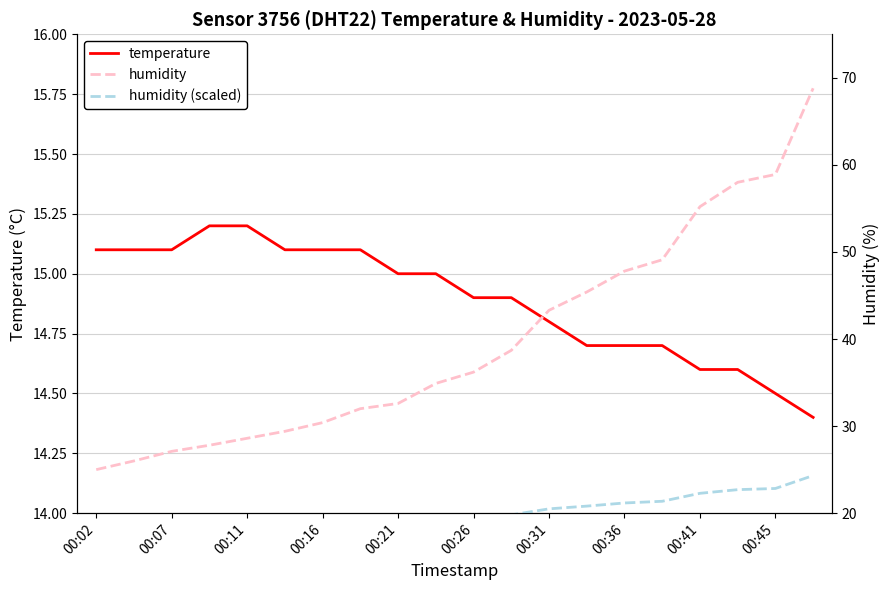

The temperature series shows 15.0 at 00:21. True or false?

True